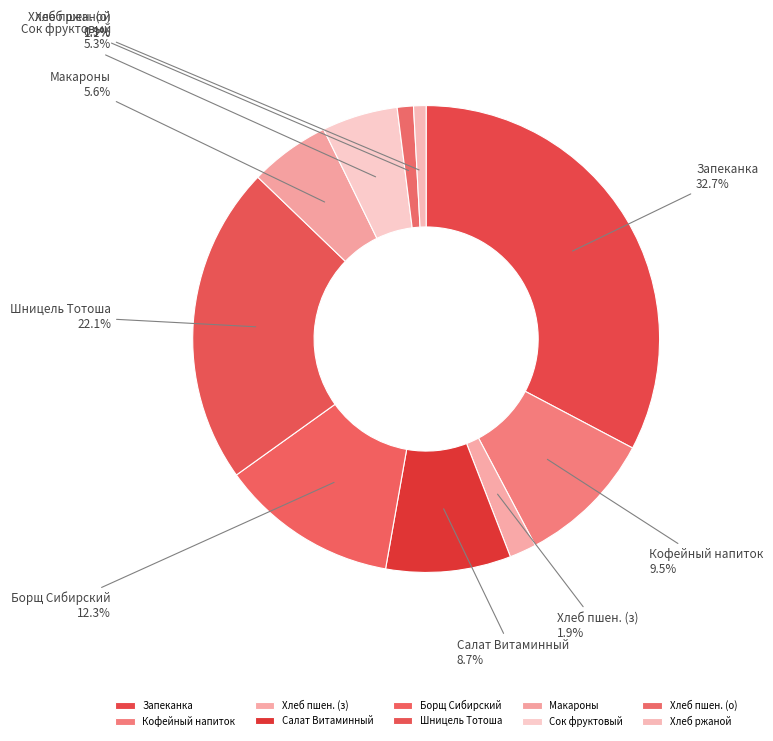

Approximately how many times larger is the value at Хлеб пшен. (з) compared to Хлеб пшен. (о)?

1.7